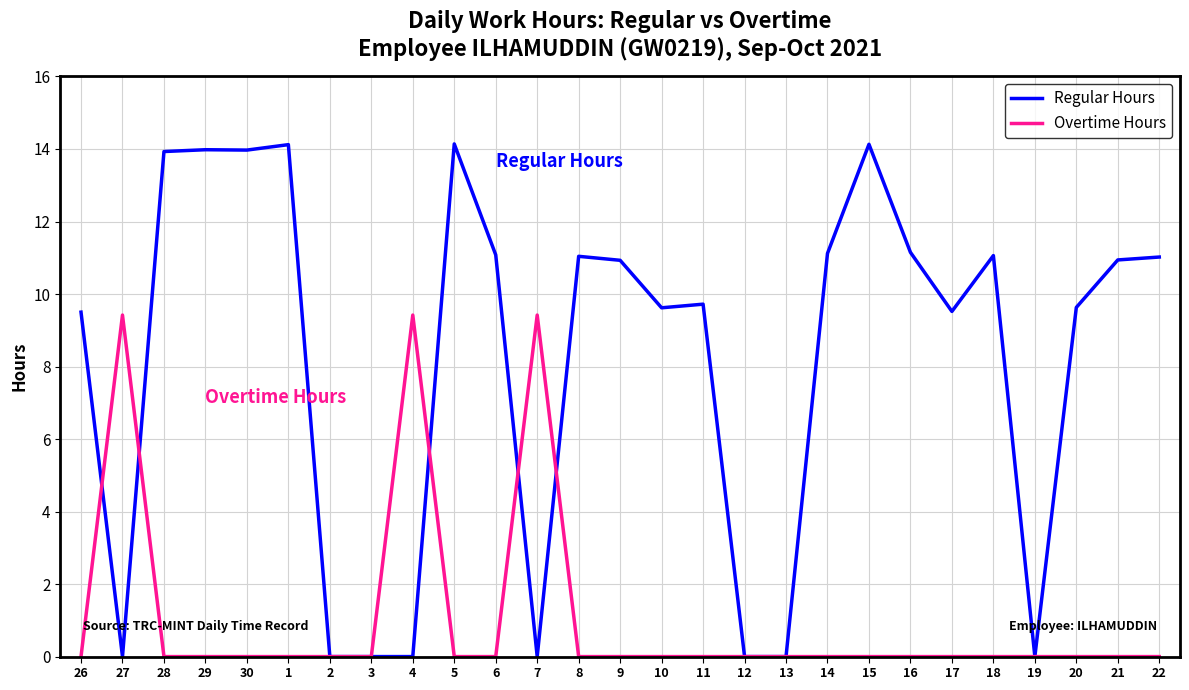

At which category does Regular Hours reach its first local valley?

27